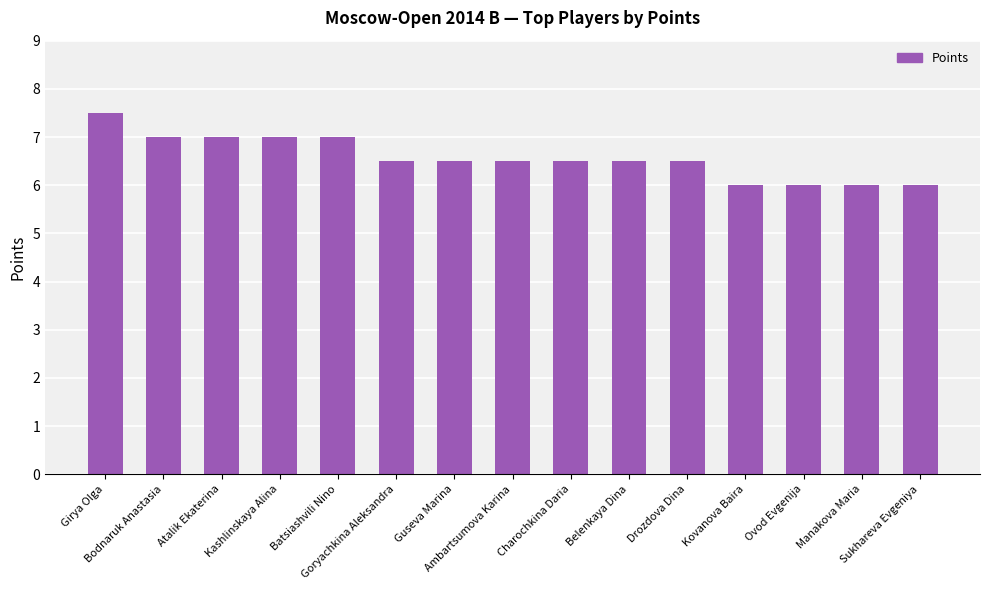

What is the sum of all values?

98.5